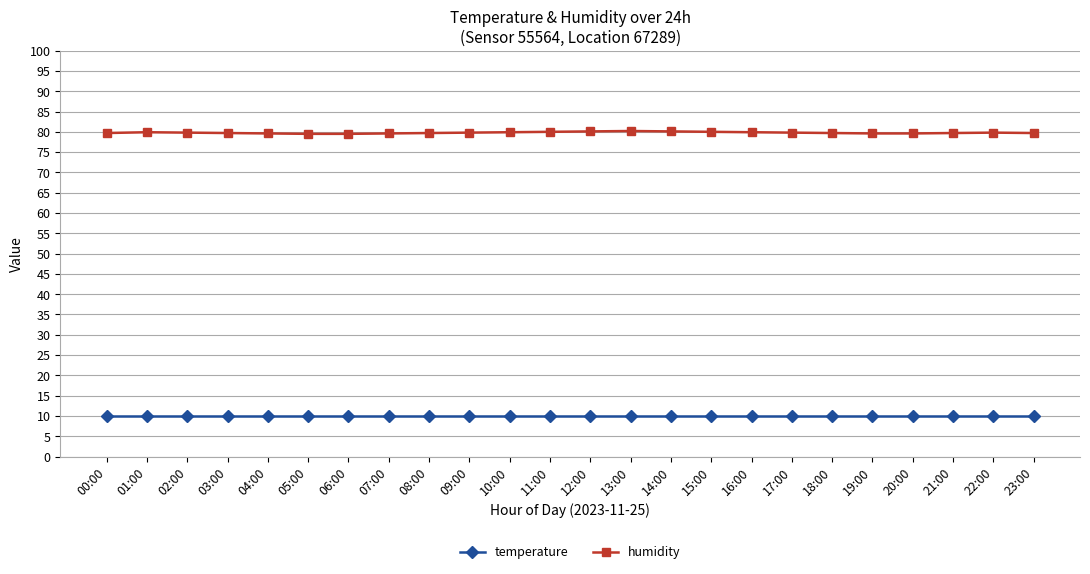

Rank the series by their average value, from highest to lowest.

humidity, temperature